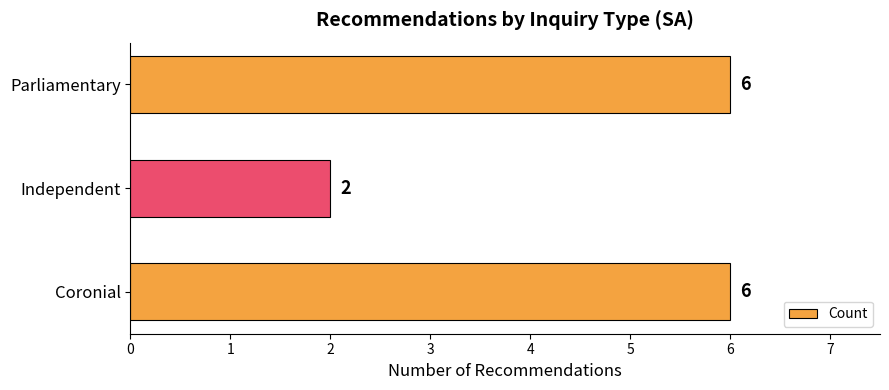

Reading bottom to top, extract all data points from this chart.

Coronial=6	Independent=2	Parliamentary=6